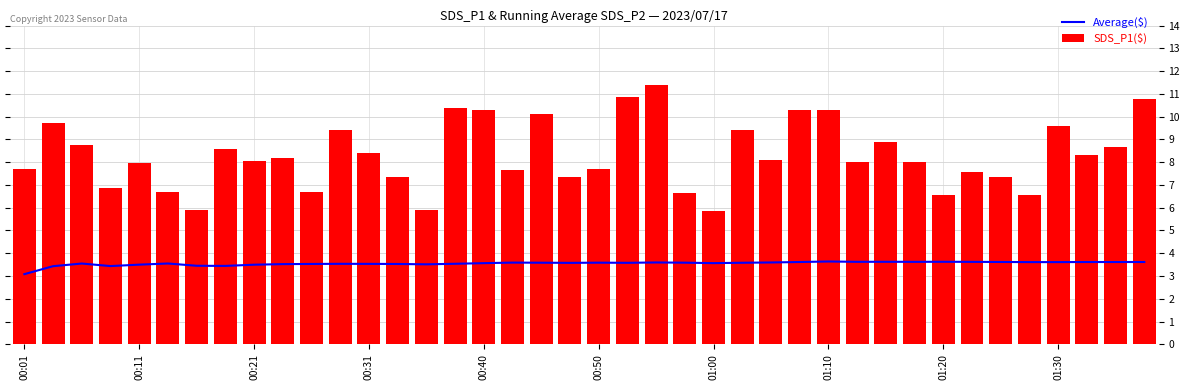

What is the sum of the SDS_P1($) values at 23 and 19?

14.0